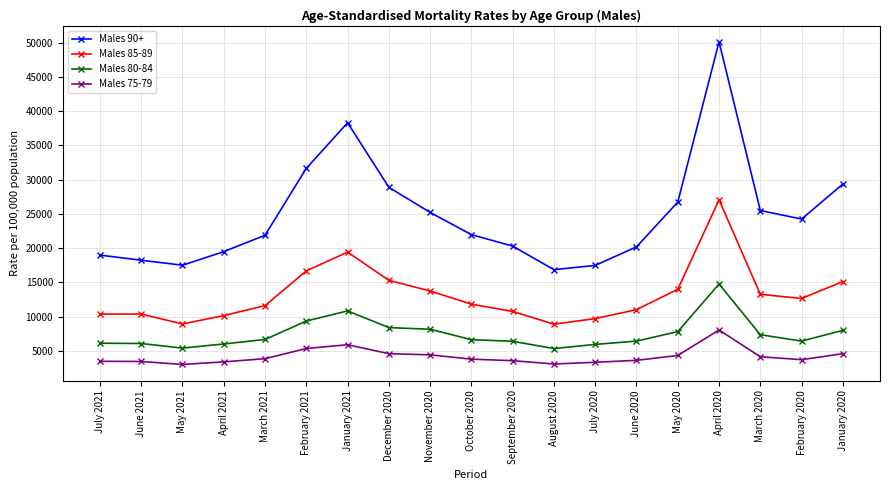

True or false: Males 85-89 and Males 90+ cross at least once.

False